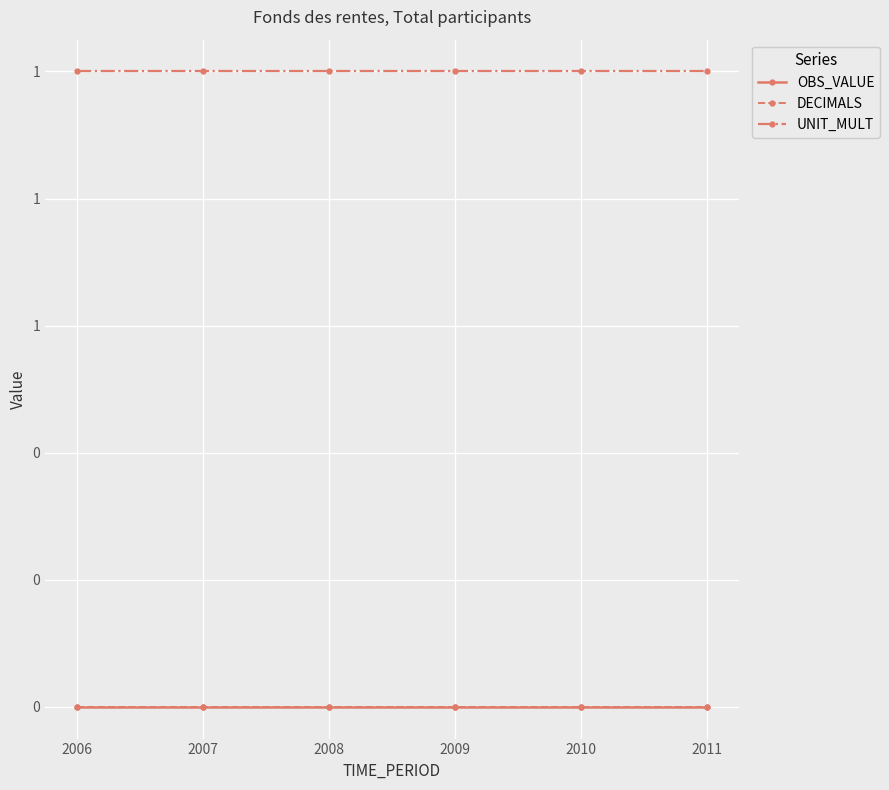

True or false: DECIMALS and UNIT_MULT cross at least once.

False